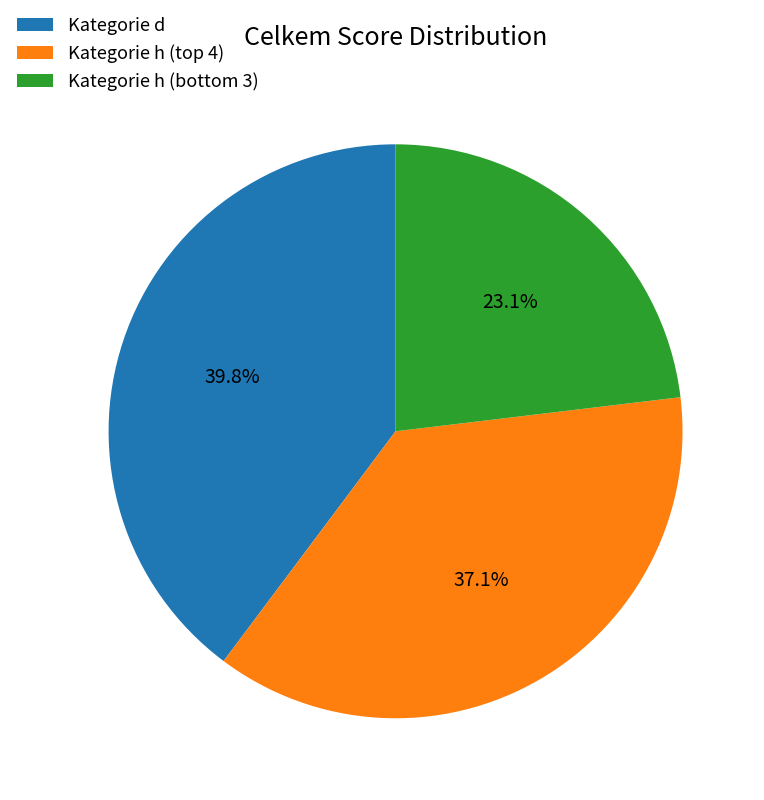

To the nearest percent, what is the difference between the largest and smallest slice percentages?

17%